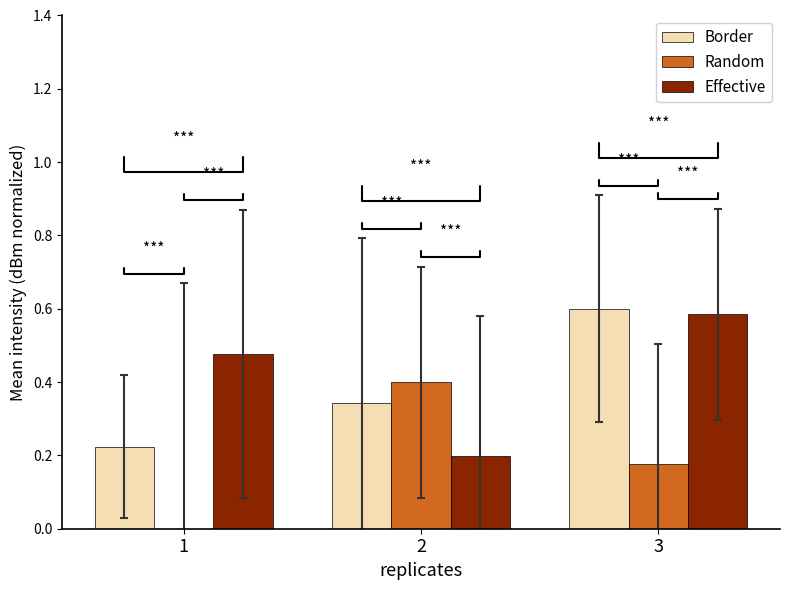

What is the total value across all series at 1?

0.7